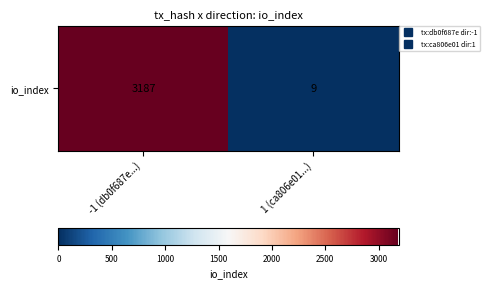

List the labels in order of value, smallest first.

1 (ca806e01...), -1 (db0f687e...)